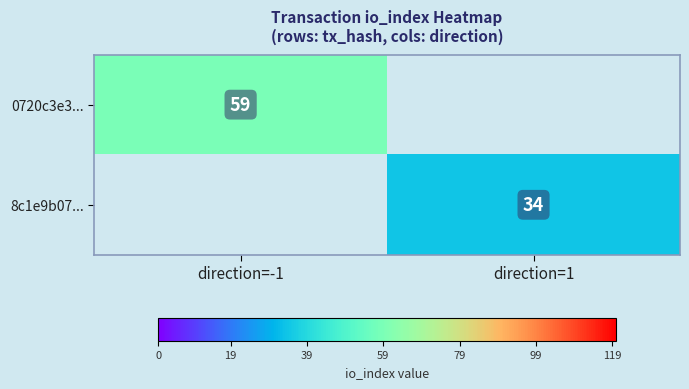

The 8c1e9b07... series shows 23.4 at direction=1. True or false?

False